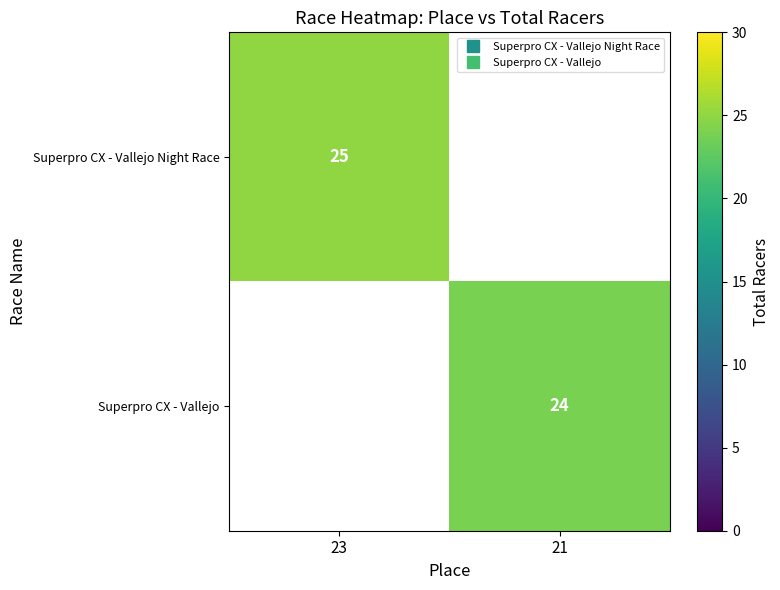

At which label does Superpro CX - Vallejo Night Race reach its peak?

23